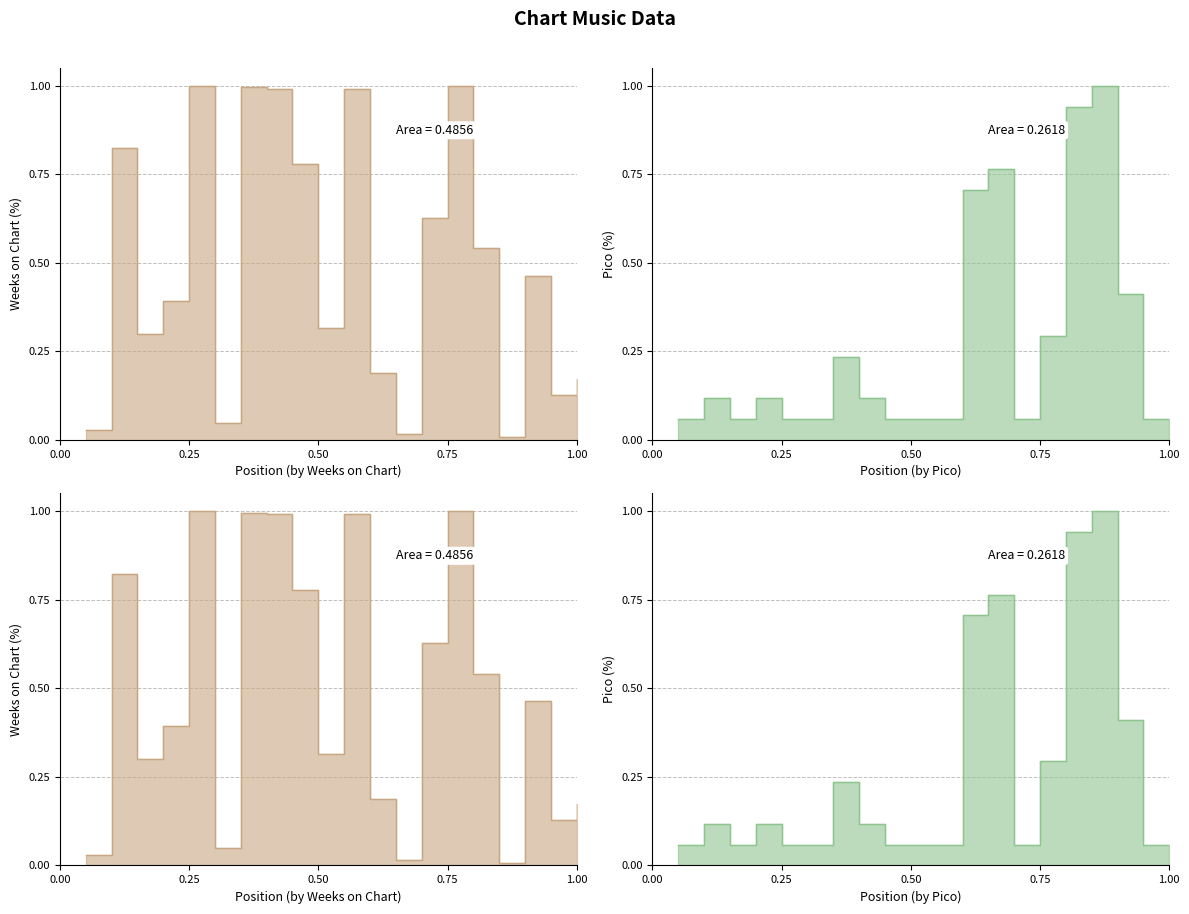

What is the difference between the highest and lowest values at 0.25?

0.9